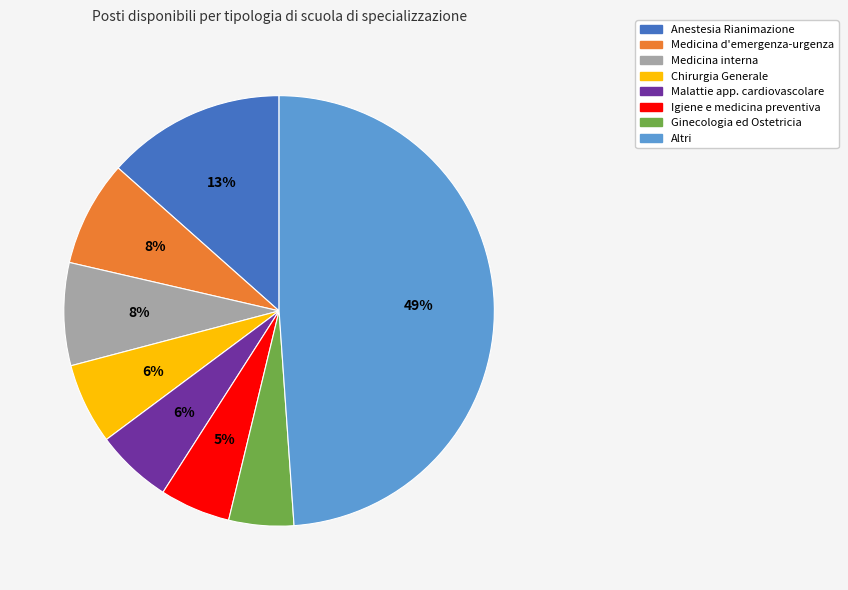

What is the largest slice in the pie chart?

Altri